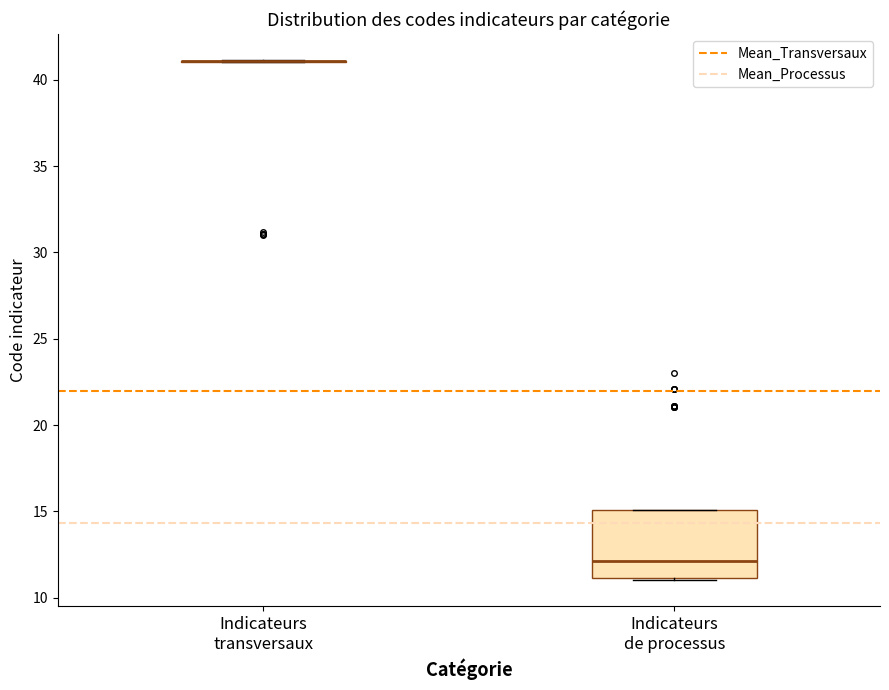

Reading left to right, transcribe this box plot: for each box, give where its median line is, the range the box spans, and where its two whiskers end, as read against the y-axis. The values are not printed on the chart, so give them approximately, as read against the axis.

Indicateurs transversaux: box collapsed to a line at 41, whiskers 41 to 41
Indicateurs de processus: median 12, box 11 to 15, whiskers 11 to 15